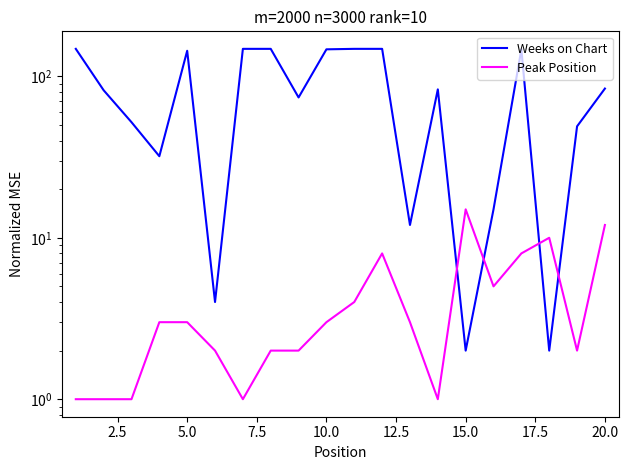

True or false: Weeks on Chart has more than 0 interior local peaks.

True